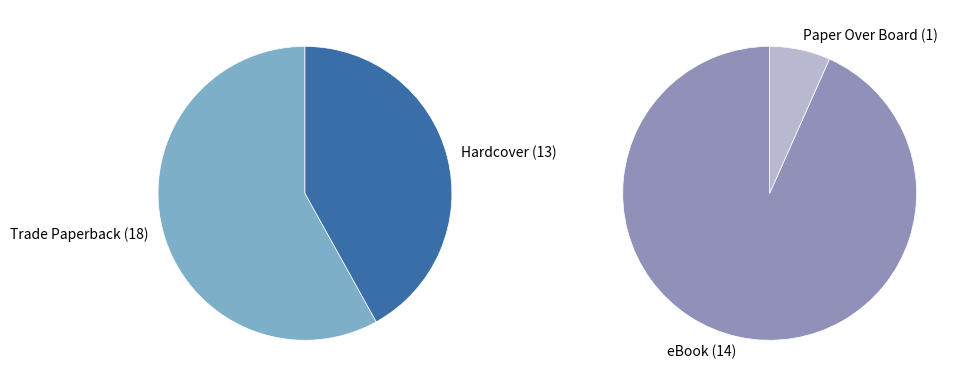

Rank the categories by value from highest to lowest.

Trade Paperback, eBook, Hardcover, Paper Over Board